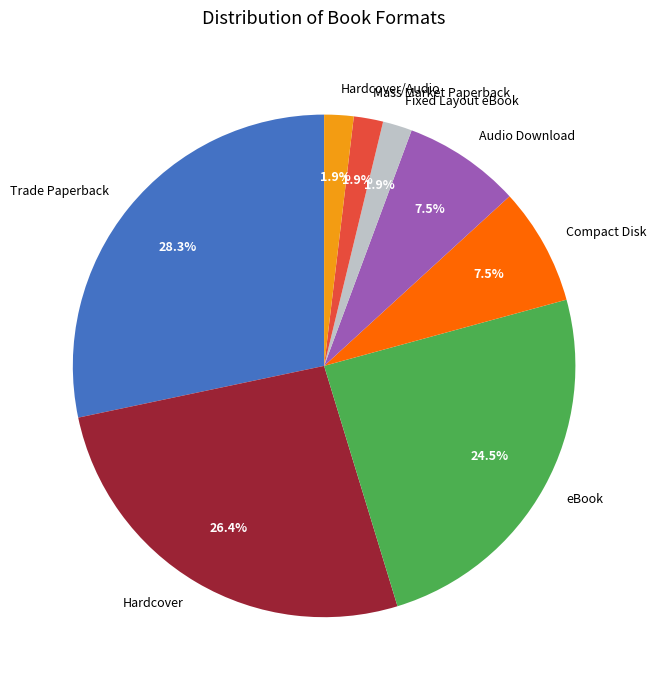

Approximately how many times larger is the value at Hardcover compared to Compact Disk?

3.5